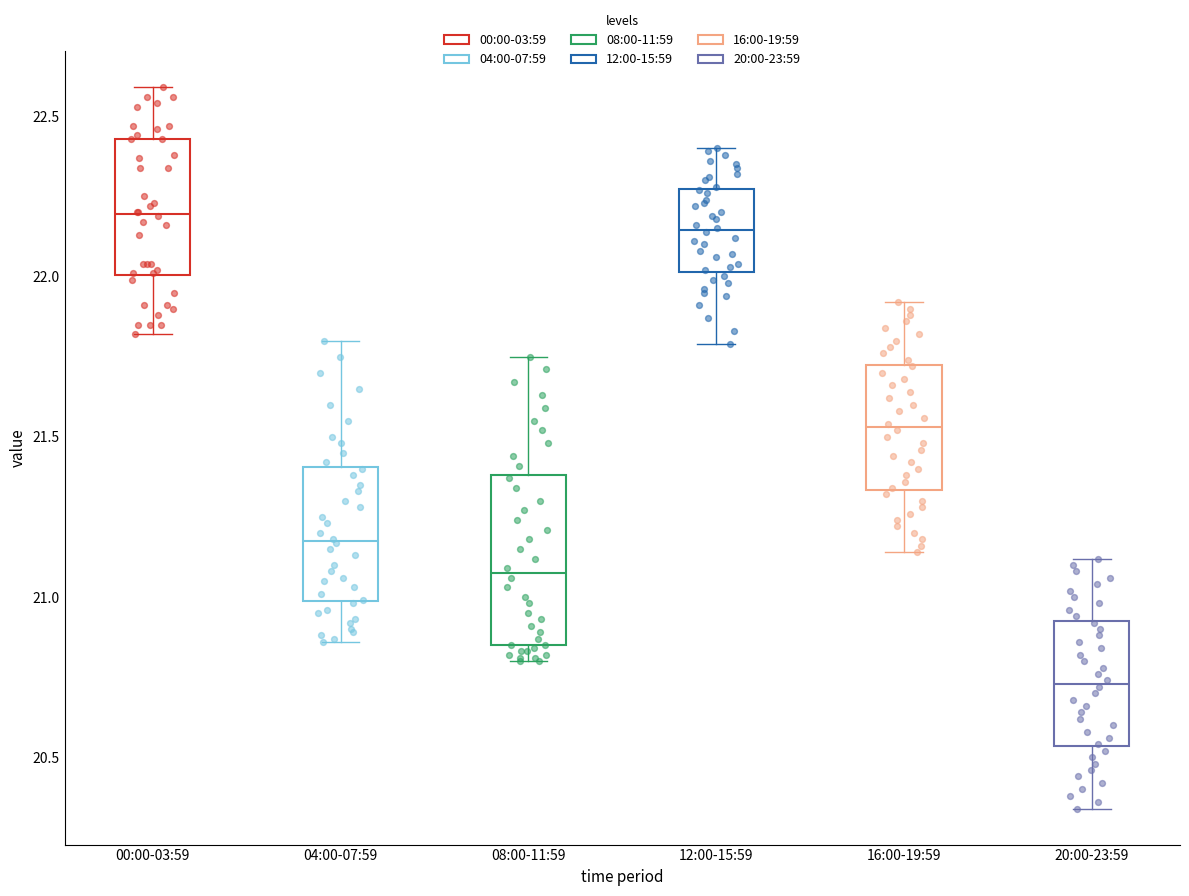

Comparing the boxes themselves (not the whiskers), which one is the tallest?

08:00-11:59